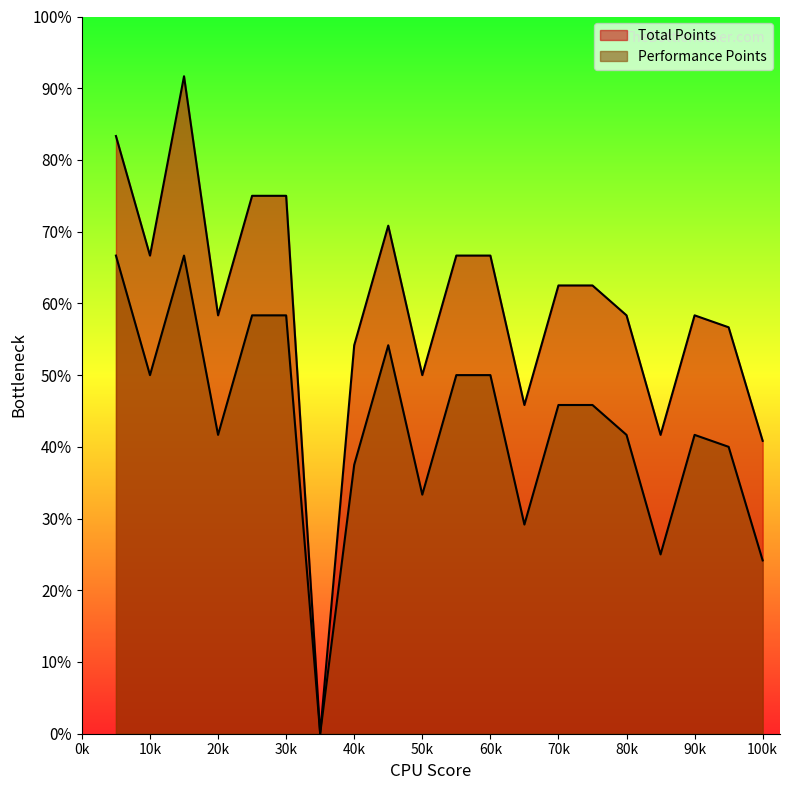

At which category is the sum across all series the highest?

3